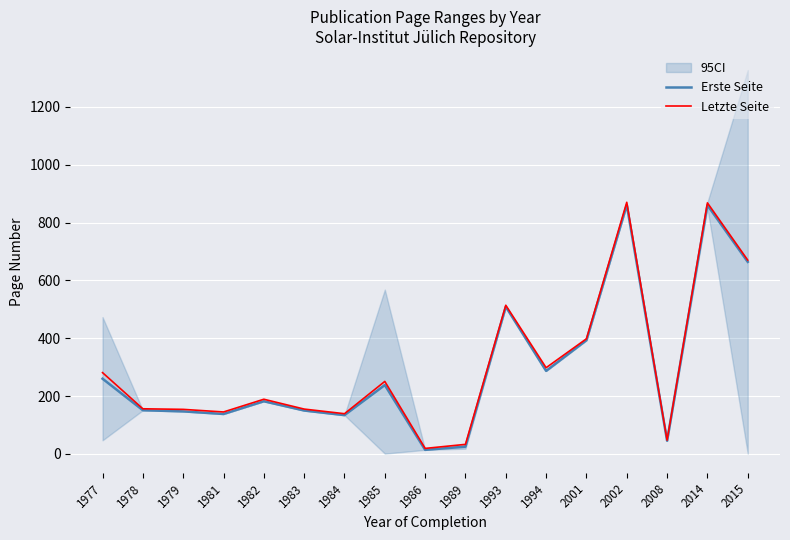

True or false: Letzte Seite has a value of 1147.7 at 2014.

False